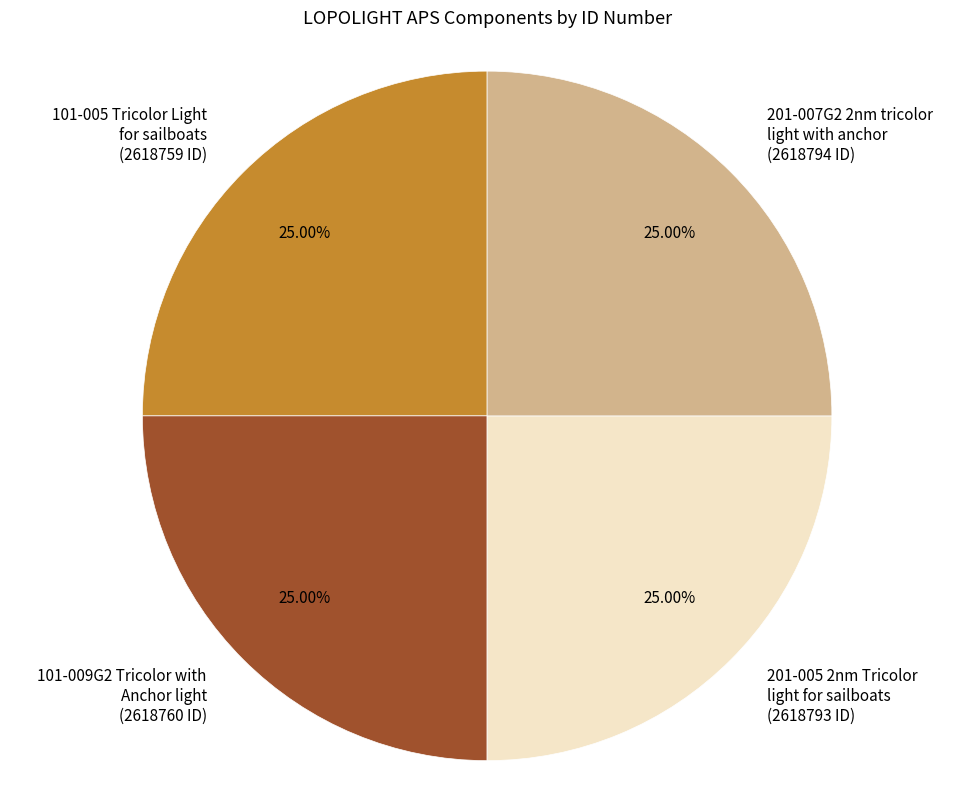

Does 101-005 Tricolor Light for sailboats (2618759 ID) account for over 50% of the chart?

No